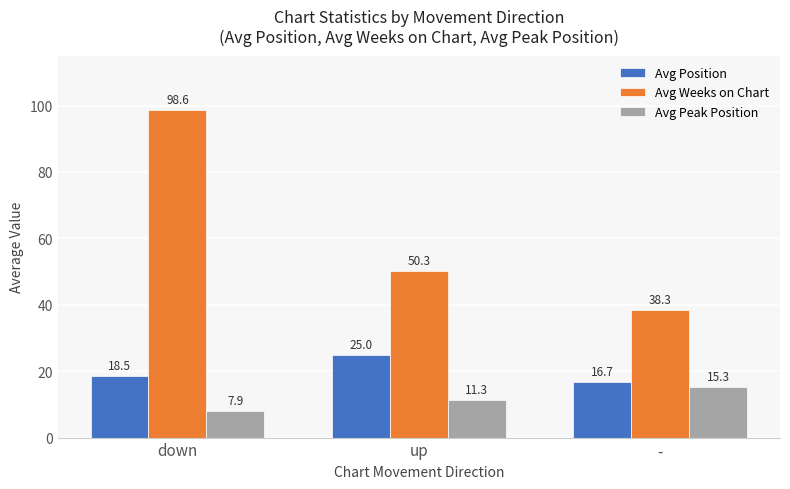

What is the difference between the maximum and second lowest values in the Avg Position series?

6.5